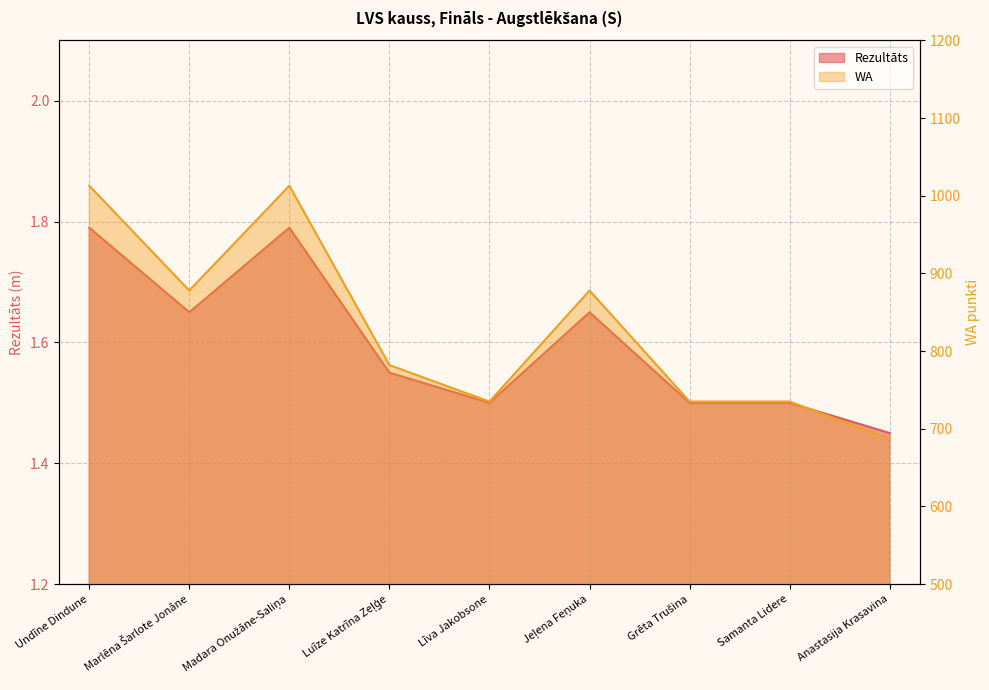

True or false: Rezultāts and WA cross at least once.

False